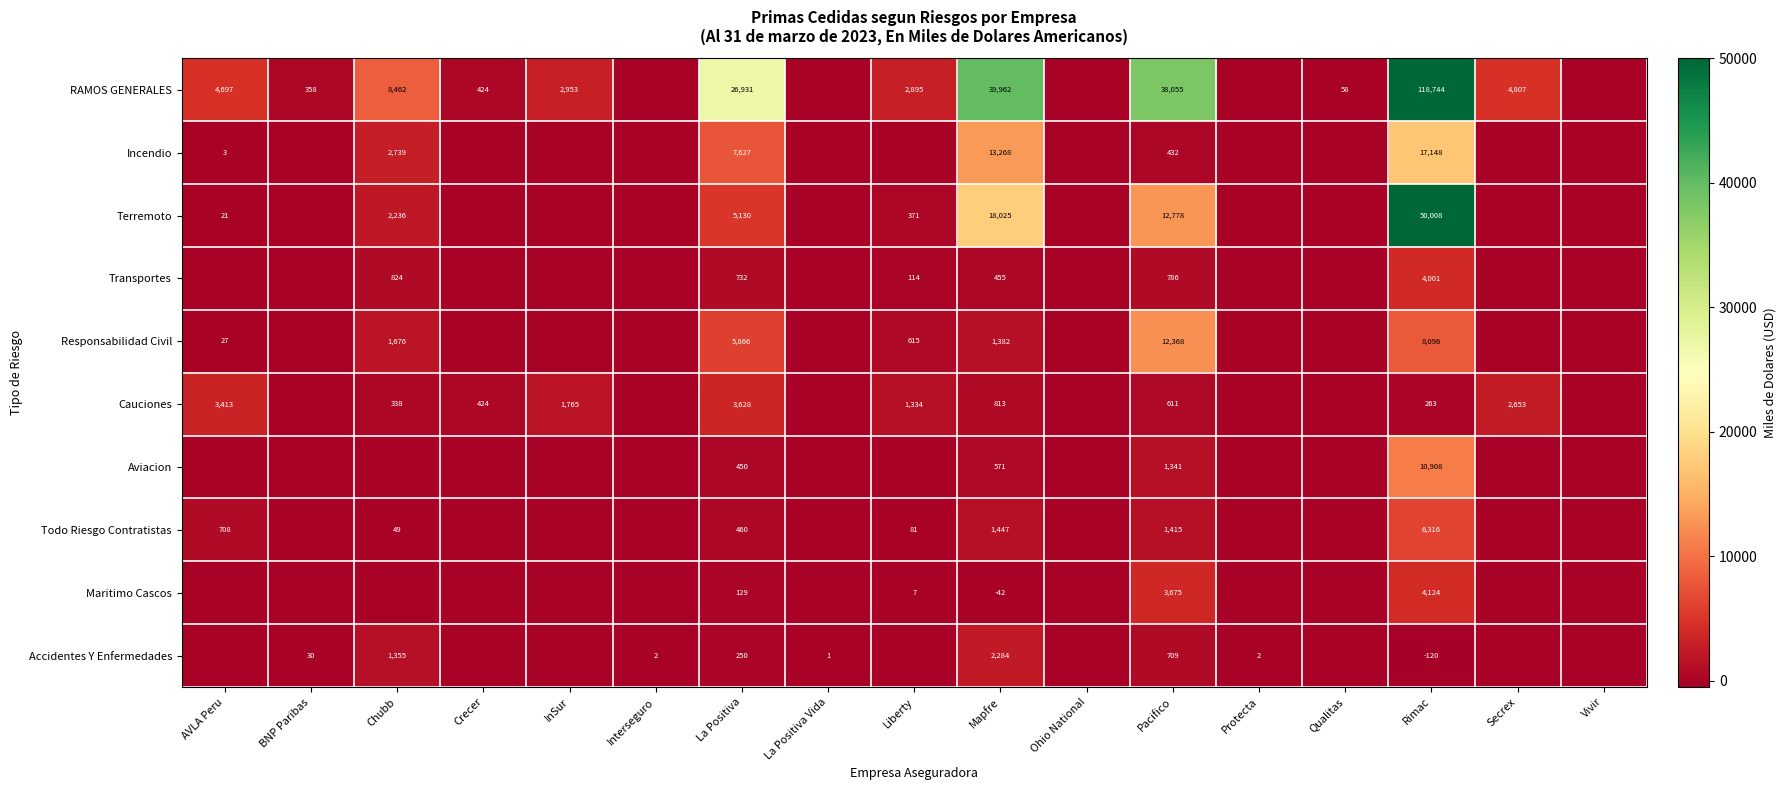

What is the greatest value displayed?

118743.9